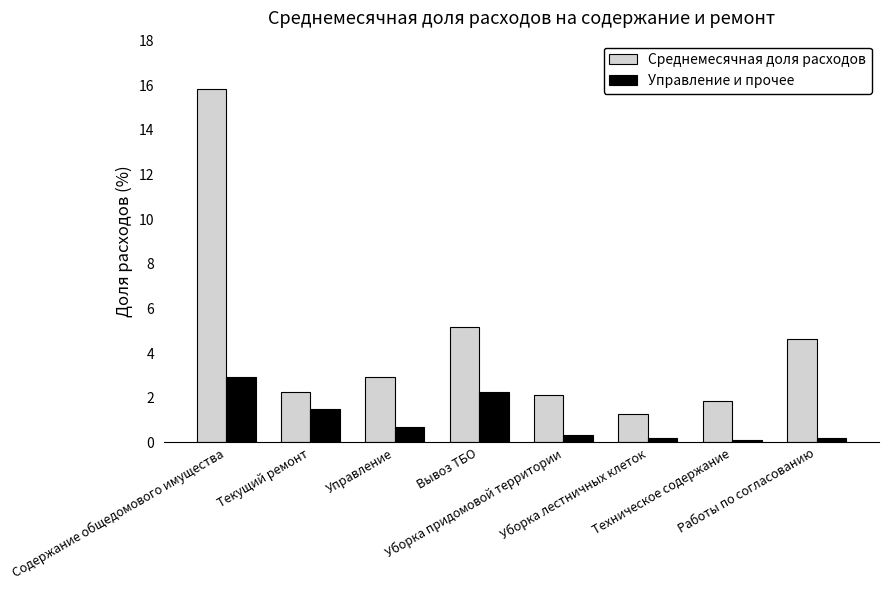

What is the label of the 1st bar from the left?

Содержание общедомового имущества